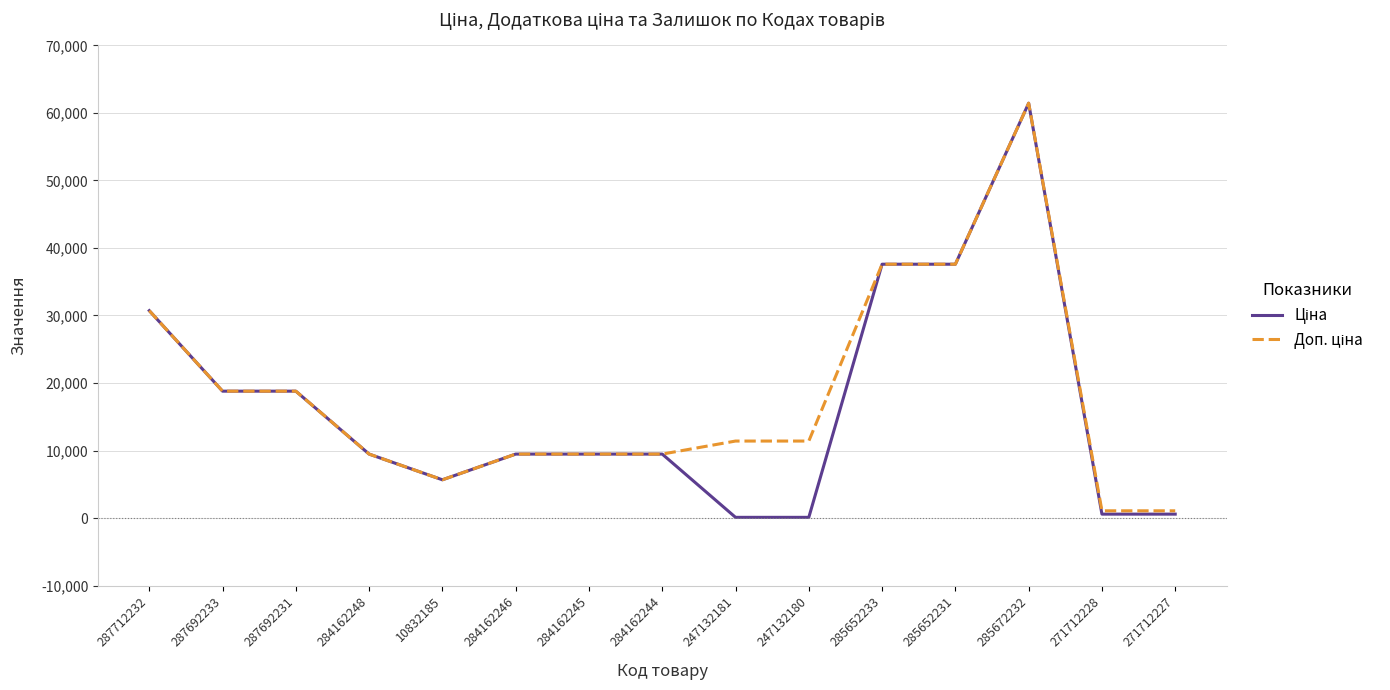

What is the total value across all series at 285672232?

122868.5